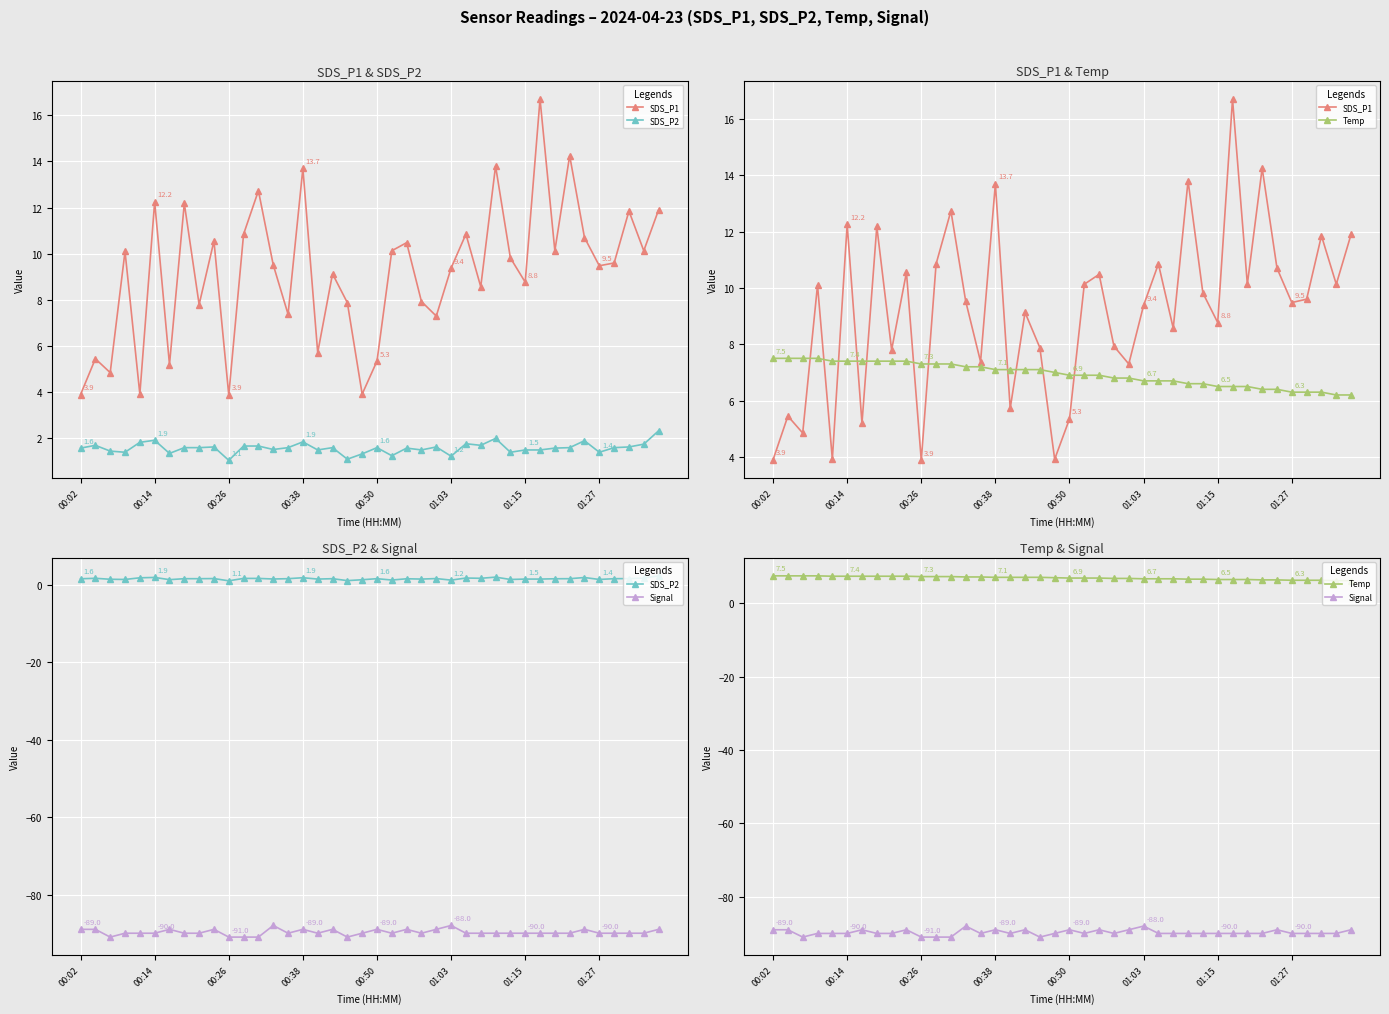

True or false: SDS_P2 and Signal cross at least once.

False